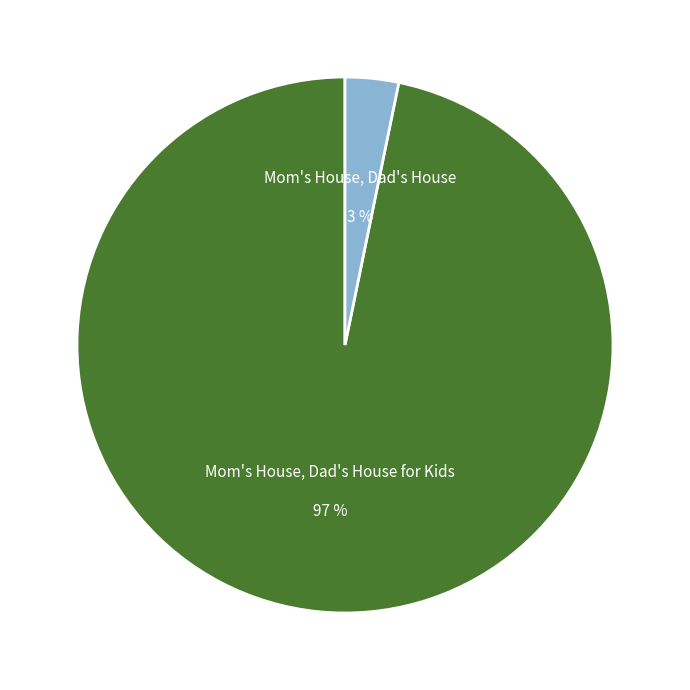

How many slices are in this pie chart?

2